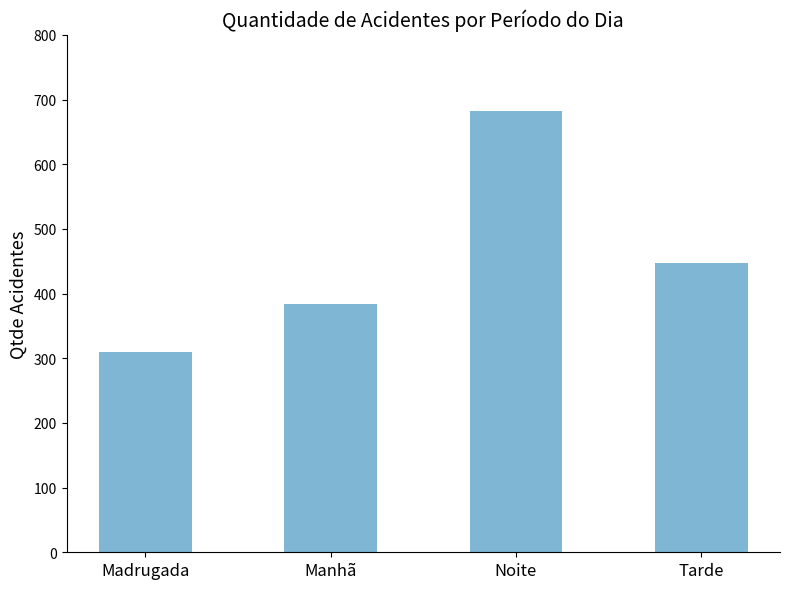

True or false: the data shows 447 at Tarde.

True